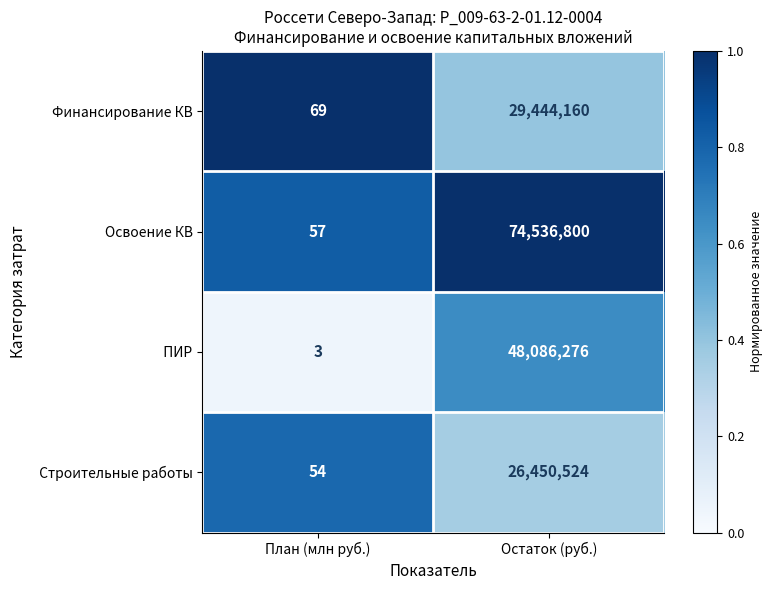

True or false: Освоение КВ has a value of 57 at План (млн руб.).

True